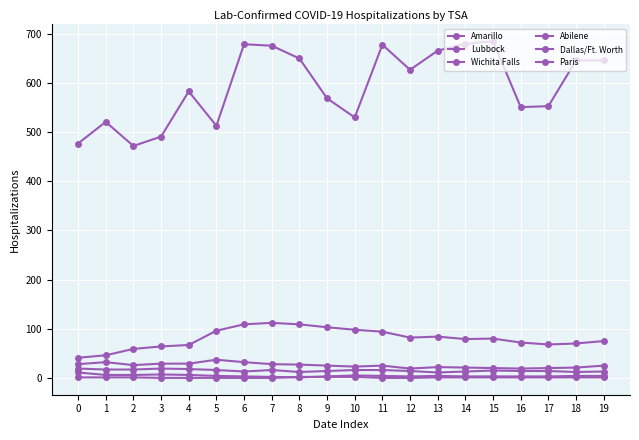

How many lines are shown in the chart?

6